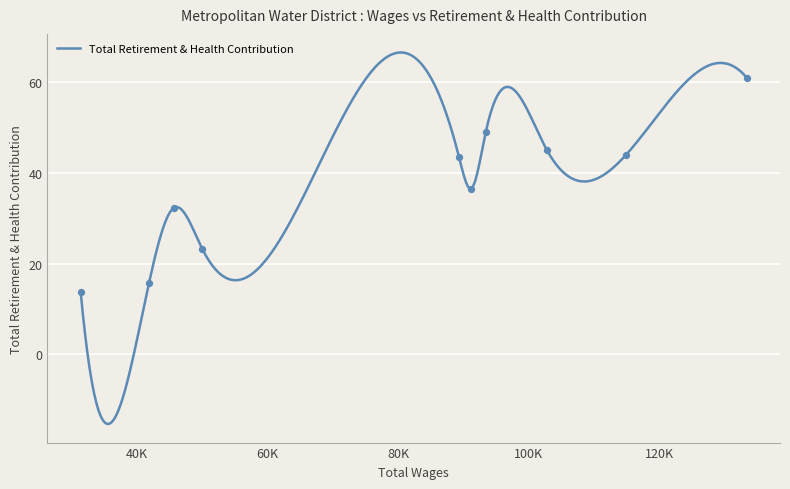

Approximately how many times larger is the value at 114867 compared to 41827?

2.8